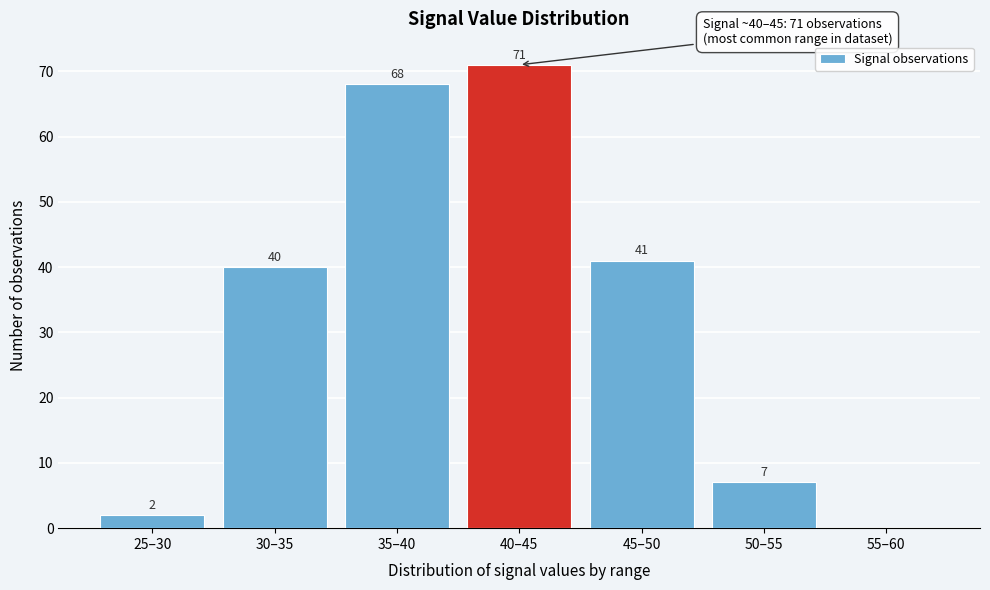

Reading left to right, list all the values displayed in this chart.

25–30=2	30–35=40	35–40=68	40–45=71	45–50=41	50–55=7	55–60=0